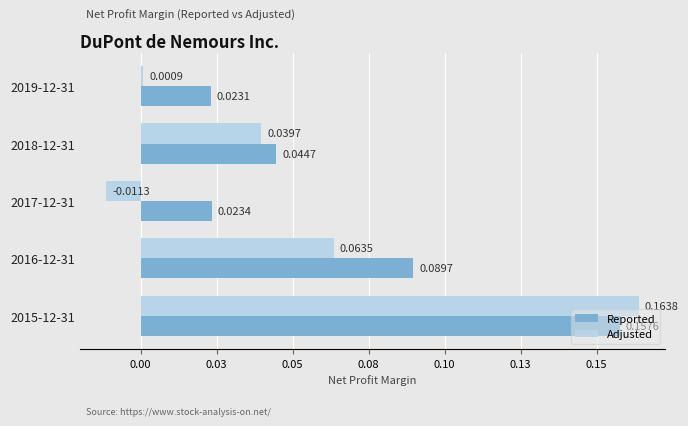

At how many categories does at least one series exceed 0?

5